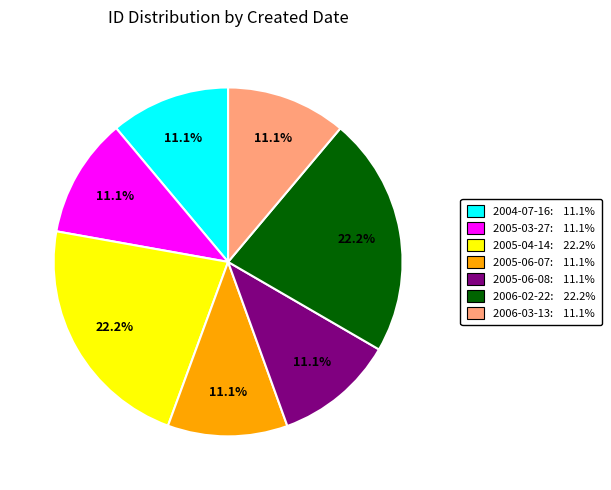

How many slices are in this pie chart?

7